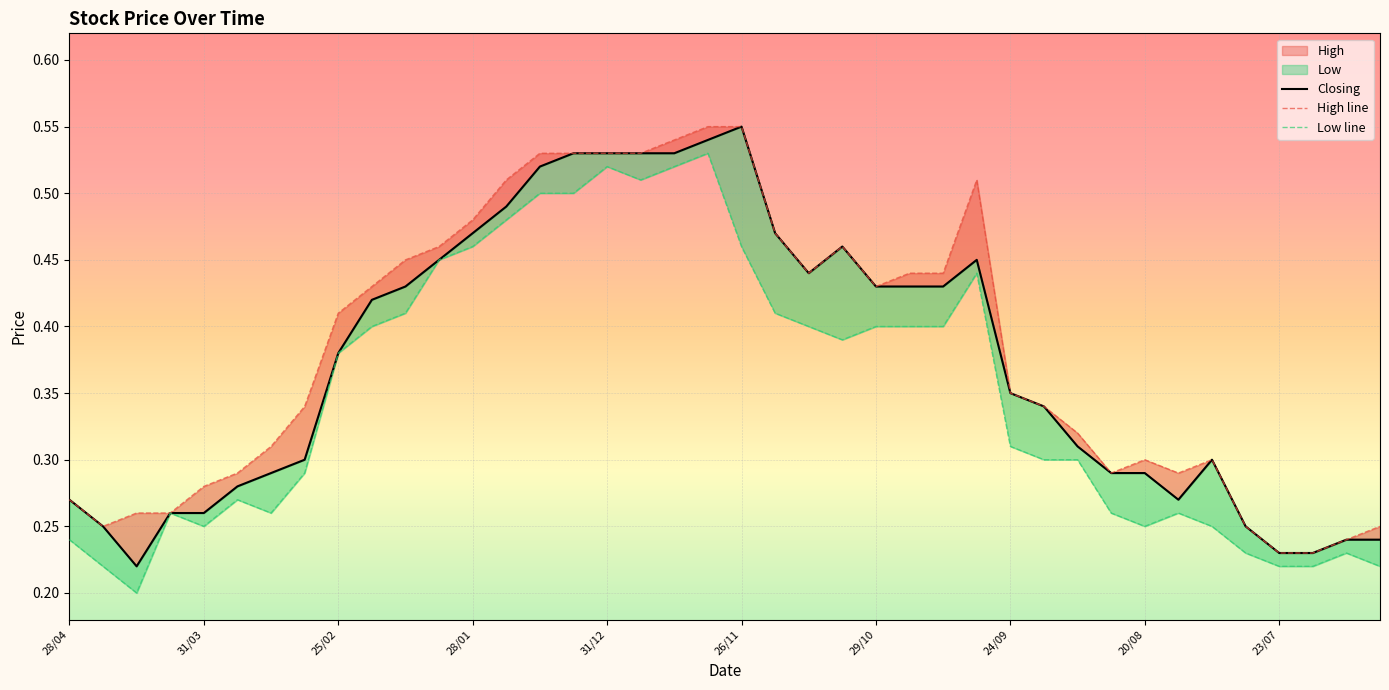

Is it true that High line equals 0.2 at 37?

True